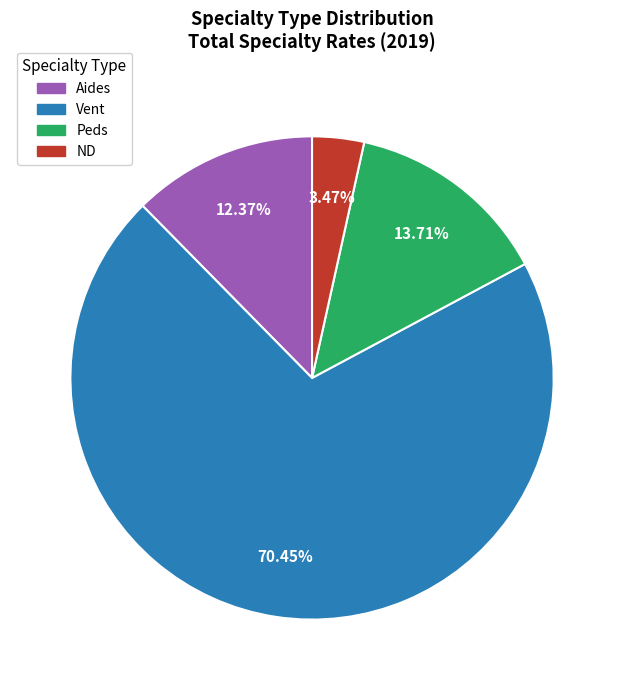

Which slice represents more than half of the pie?

Vent